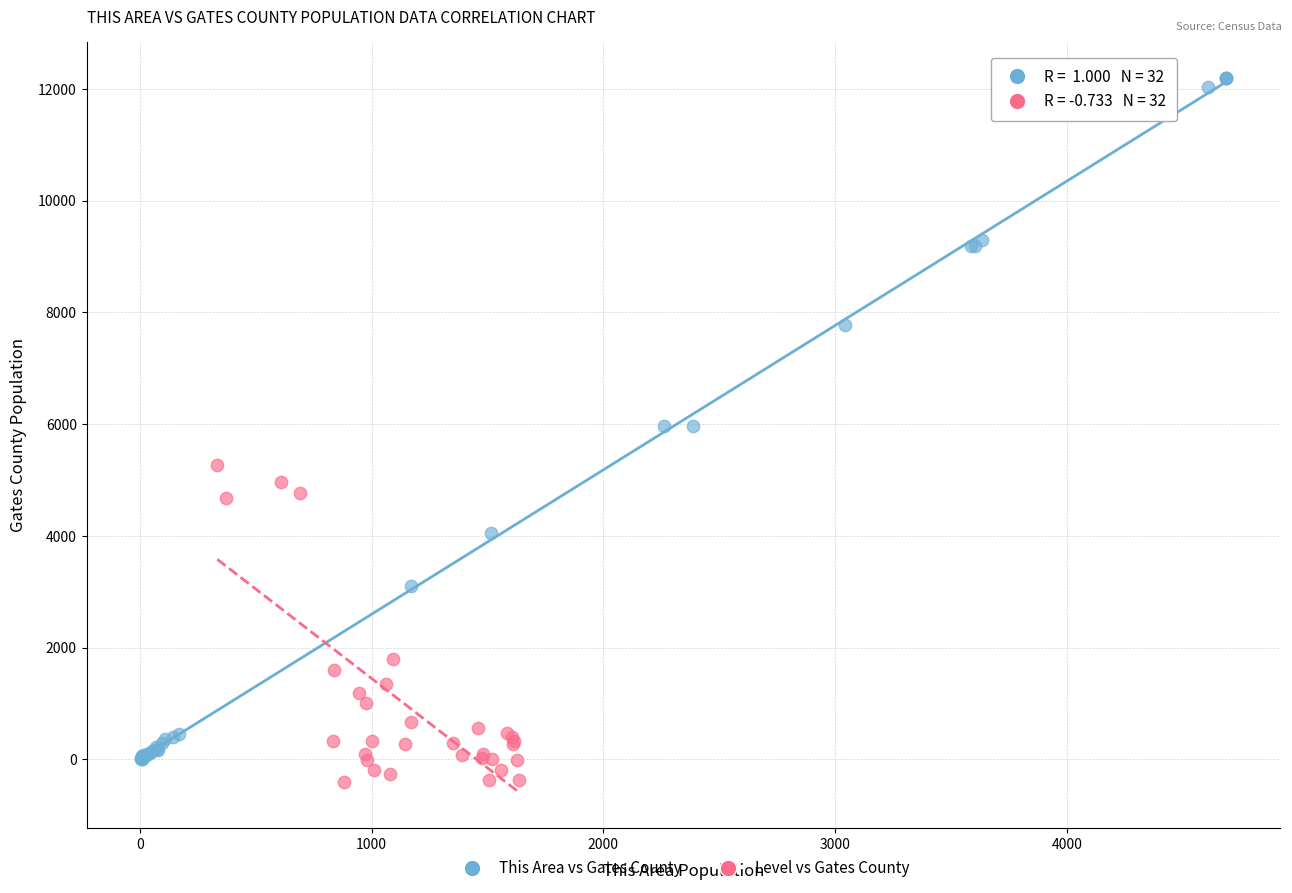

Which series has the largest Y range (max minus min)?

This Area vs Gates County